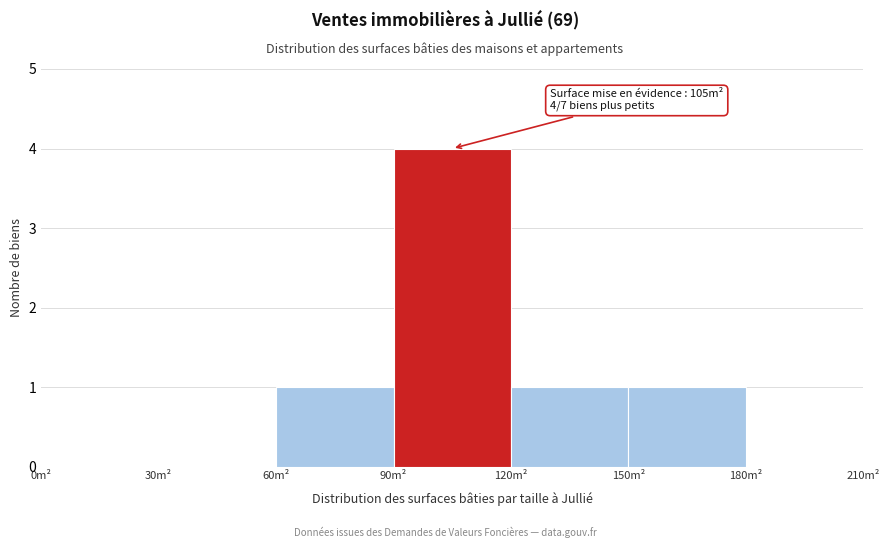

Over which range of the x-axis is the bar tallest?

90 to 120